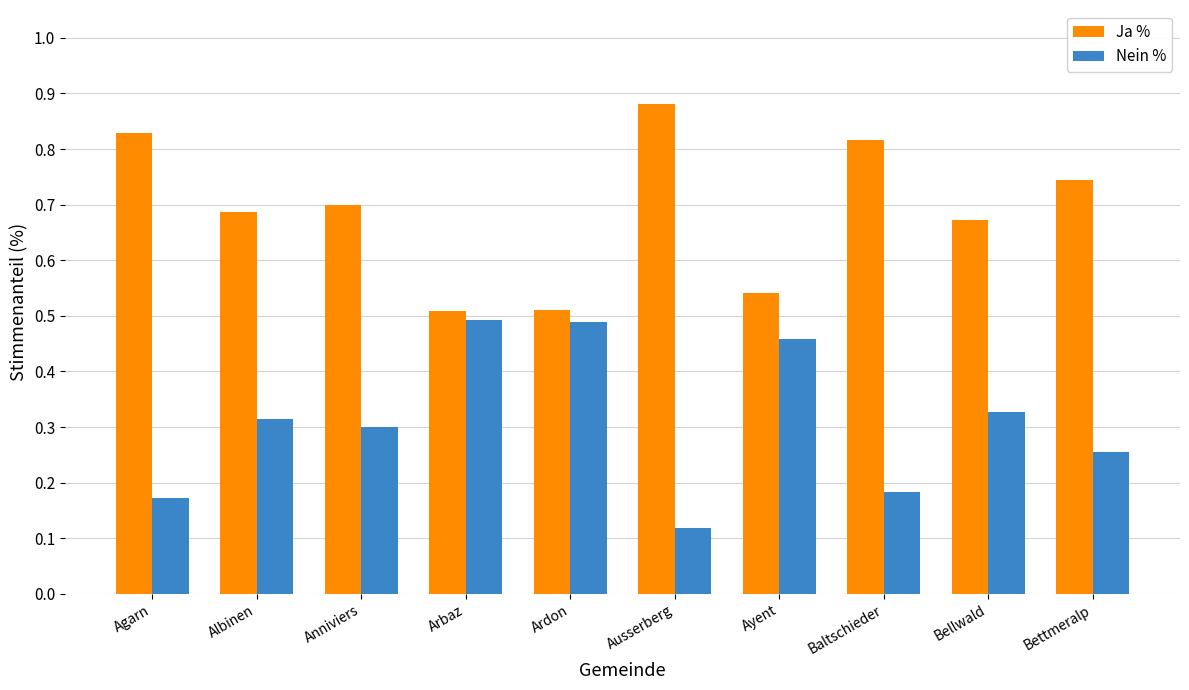

How many bars are there in each group?

2